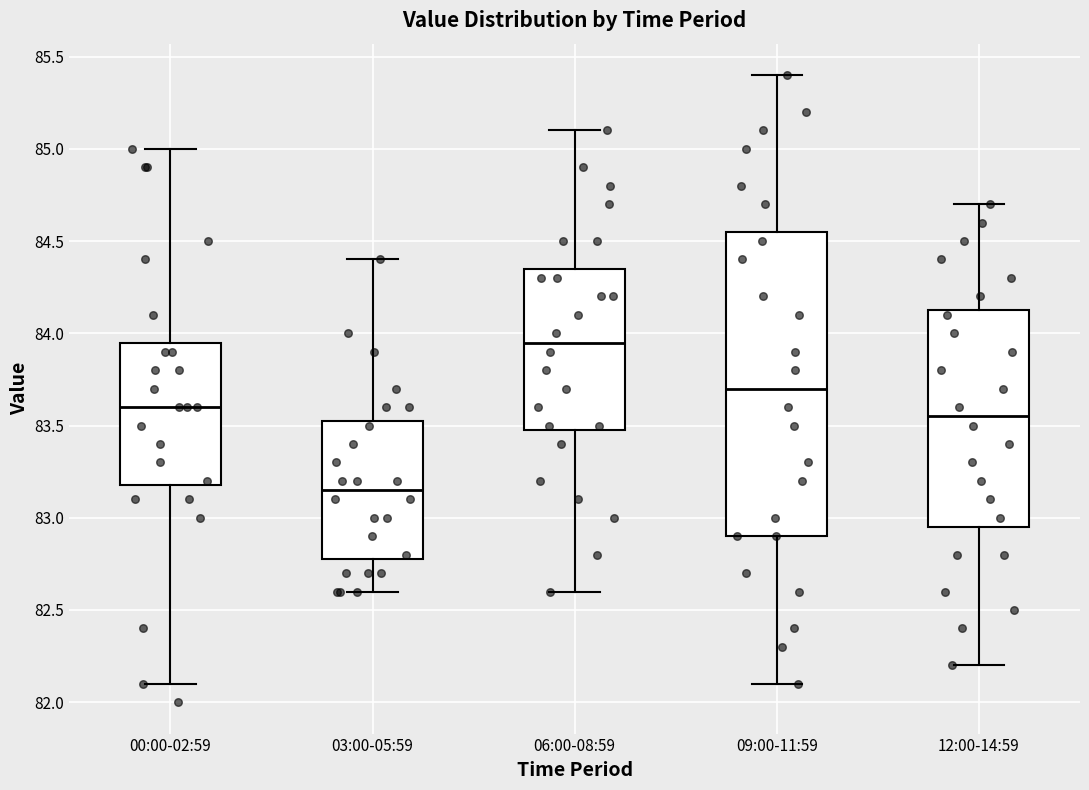

Reading left to right, transcribe this box plot: for each box, give where its median line is, the range the box spans, and where its two whiskers end, as read against the y-axis. The values are not printed on the chart, so give them approximately, as read against the axis.

00:00-02:59: median 83.60, box 83.20 to 83.95, whiskers 82.10 to 85.00
03:00-05:59: median 83.15, box 82.80 to 83.55, whiskers 82.60 to 84.40
06:00-08:59: median 83.95, box 83.50 to 84.35, whiskers 82.60 to 85.10
09:00-11:59: median 83.70, box 82.90 to 84.55, whiskers 82.10 to 85.40
12:00-14:59: median 83.55, box 82.95 to 84.15, whiskers 82.20 to 84.70